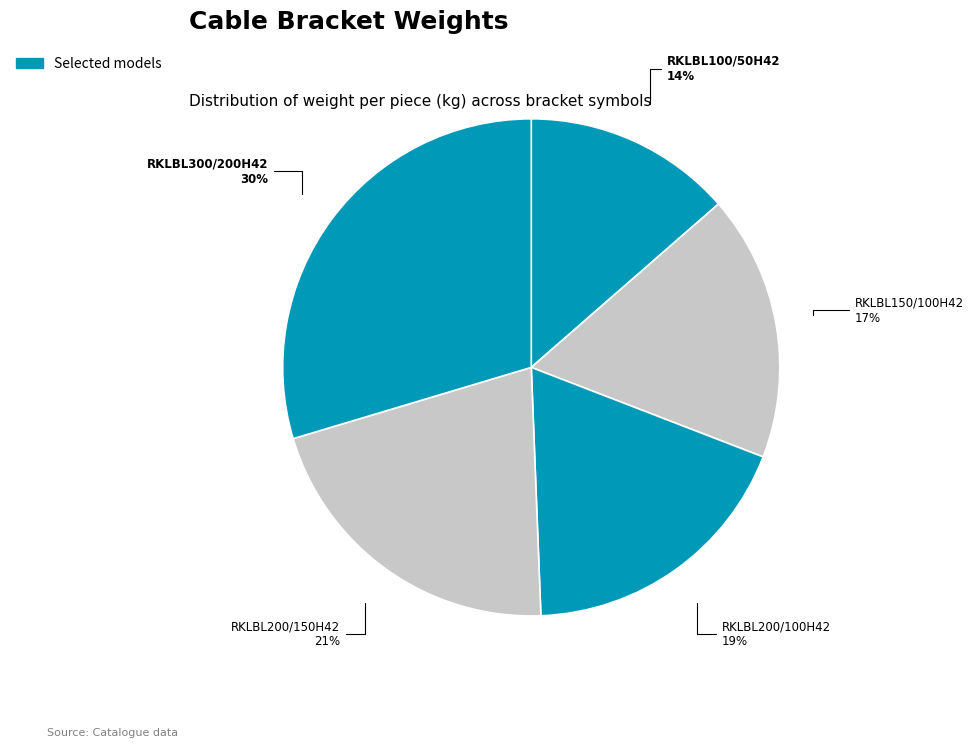

Which slice is the smallest?

RKLBL100/50H42